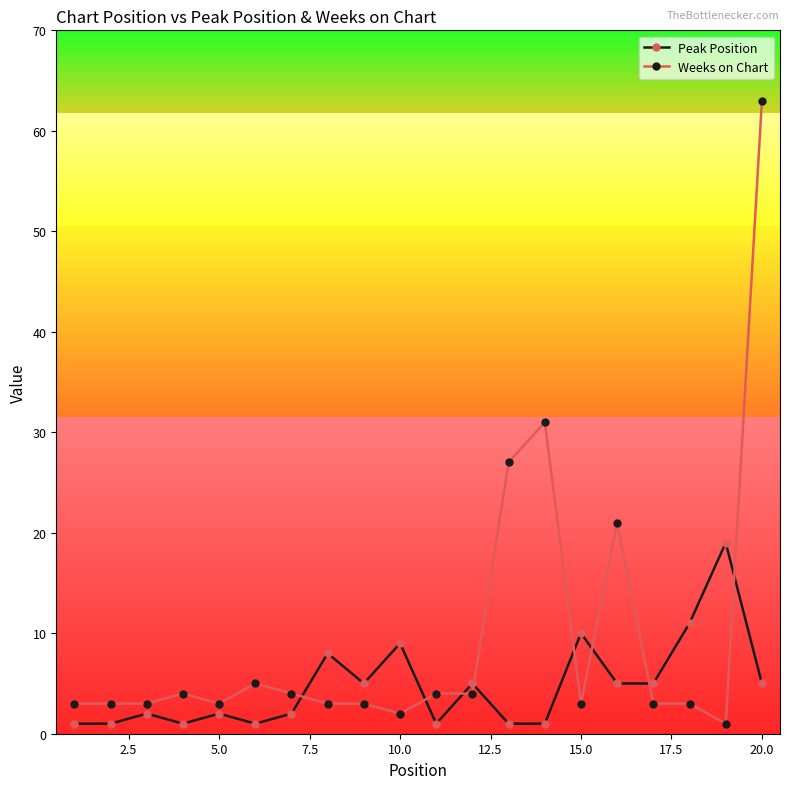

How many interior local peaks does the Peak Position series have?

7